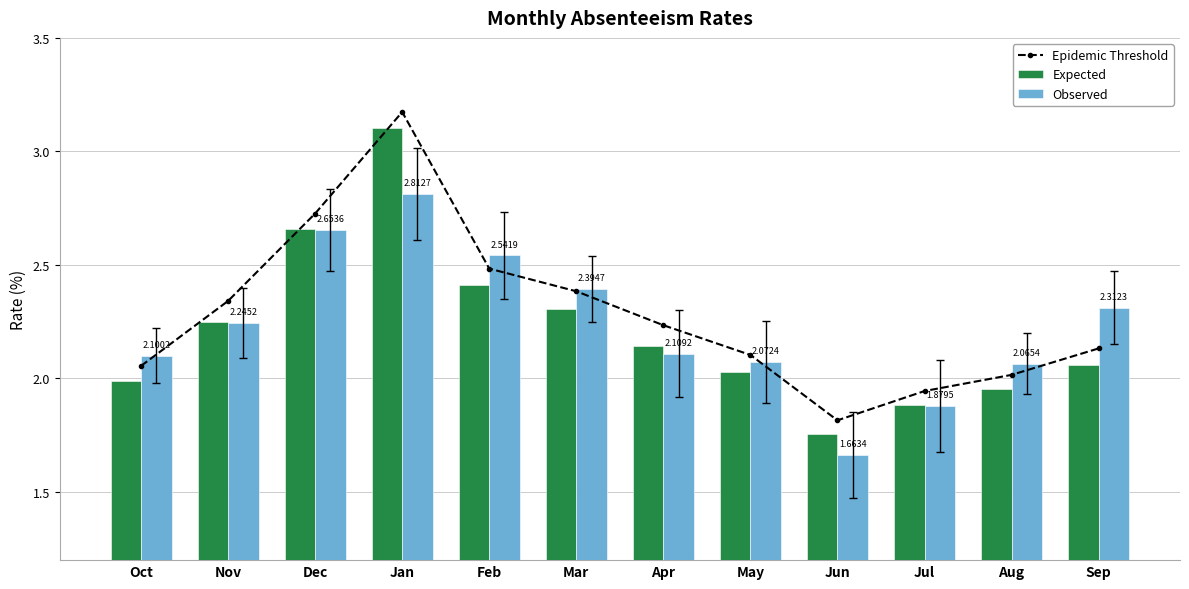

How many values in the Epidemic Threshold series are below 2?

2